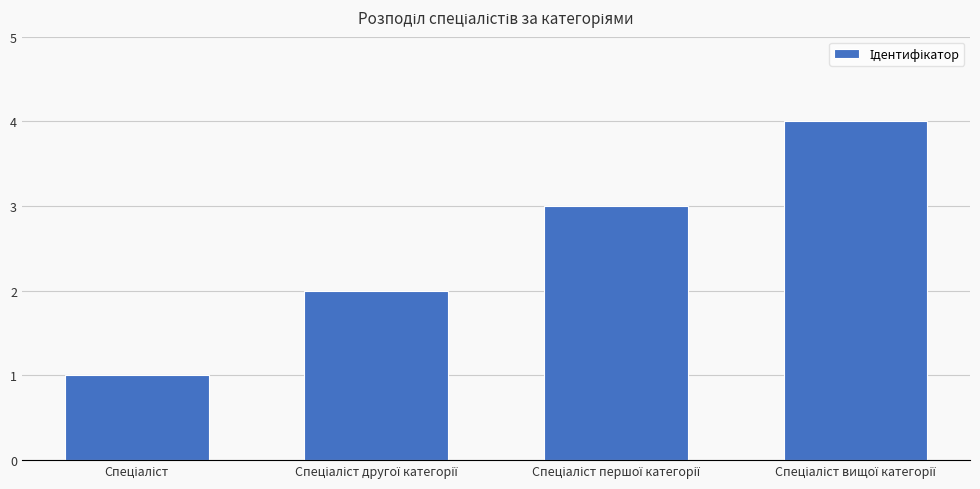

What is the sum of all values?

10